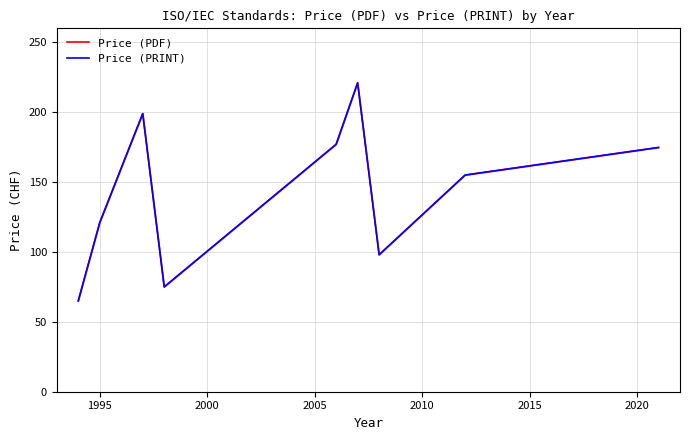

The Price (PDF) series shows 71.1 at 2010. True or false?

False